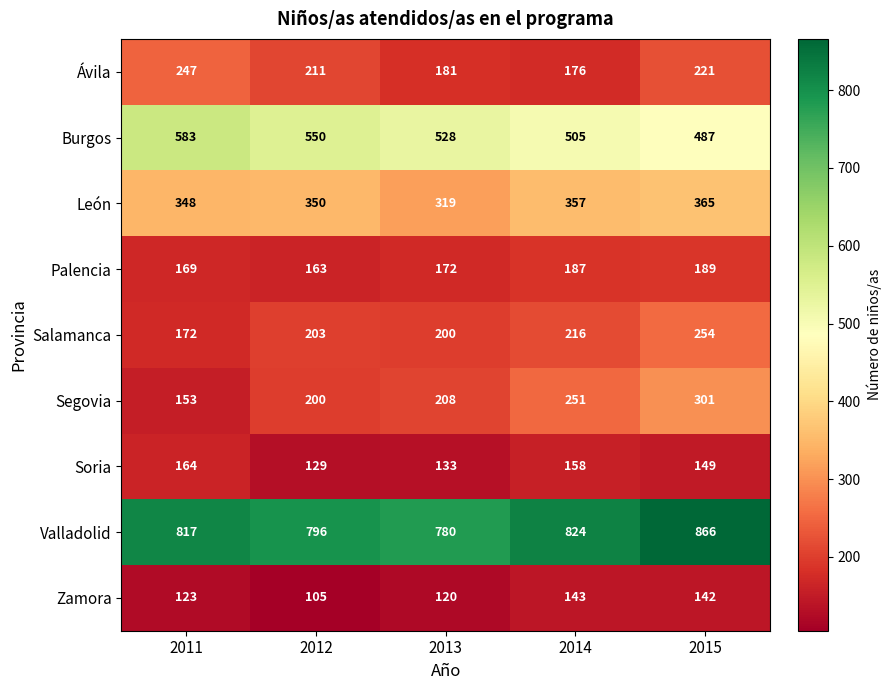

What is the spread (max minus min) of values at 2012?

691